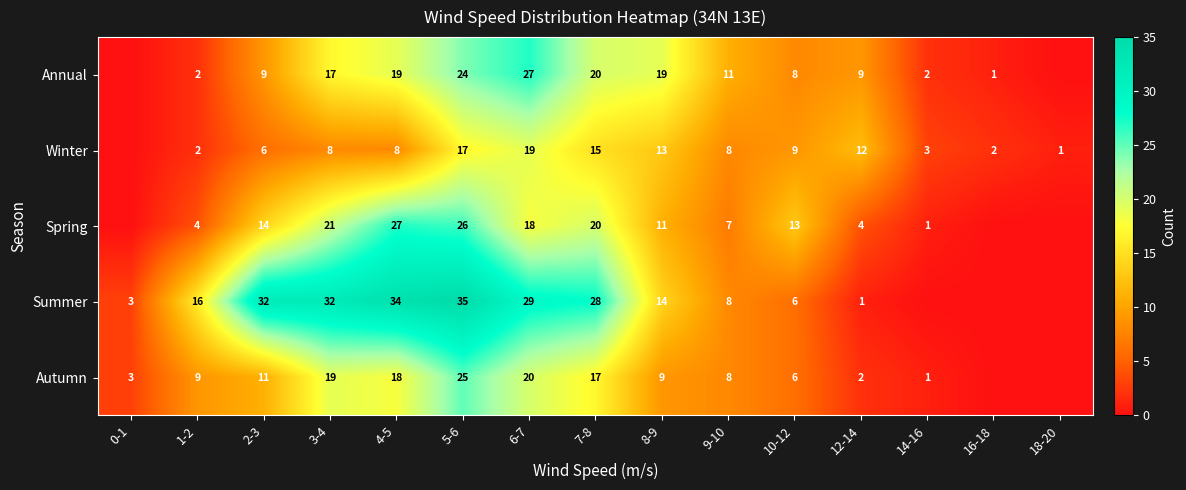

Which has a higher value, 5-6 or 4-5?

5-6